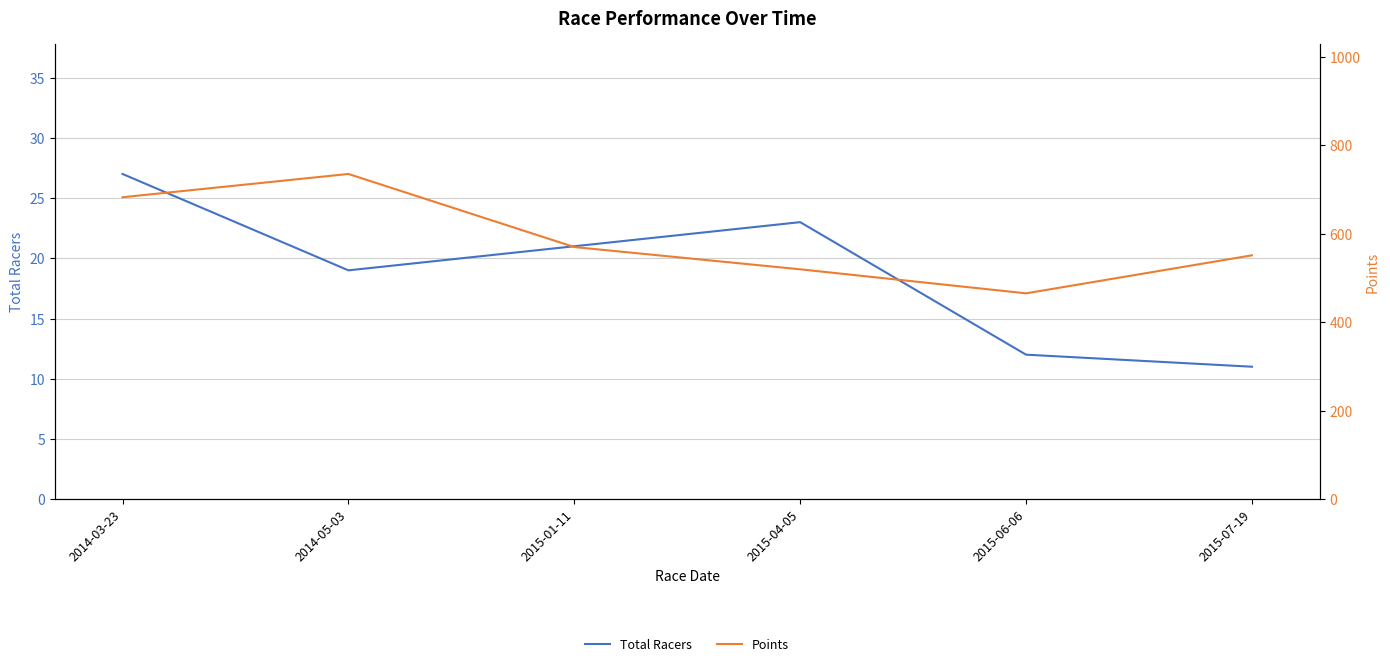

Count the number of data series in this chart.

2